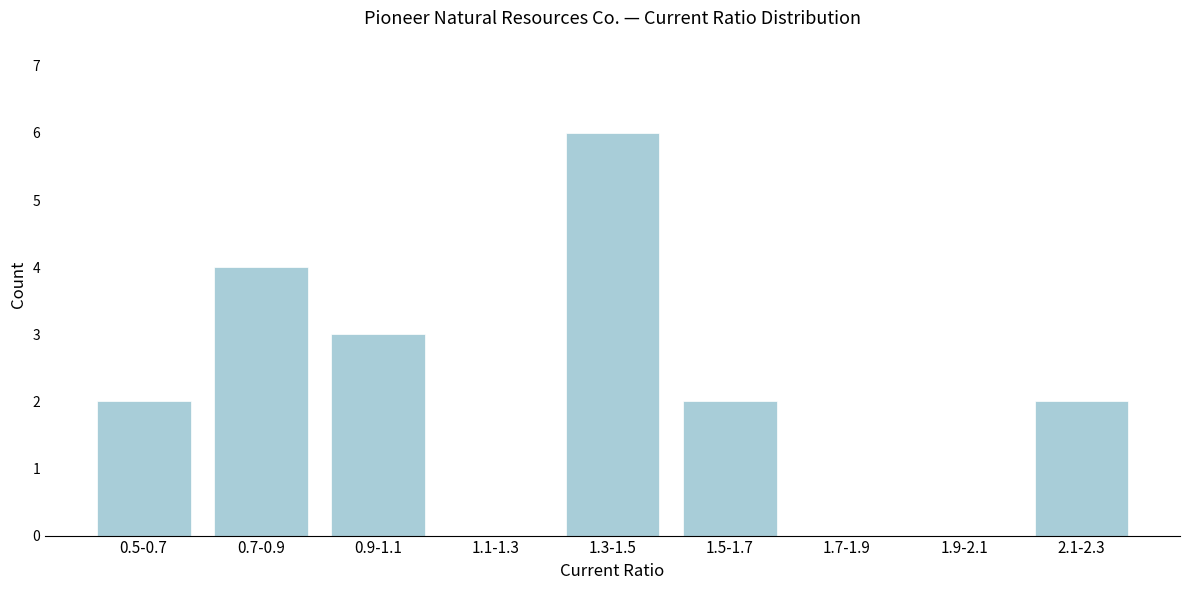

Reading right to left, transcribe all the data shown in this chart.

2.1-2.3=2	1.9-2.1=0	1.7-1.9=0	1.5-1.7=2	1.3-1.5=6	1.1-1.3=0	0.9-1.1=3	0.7-0.9=4	0.5-0.7=2